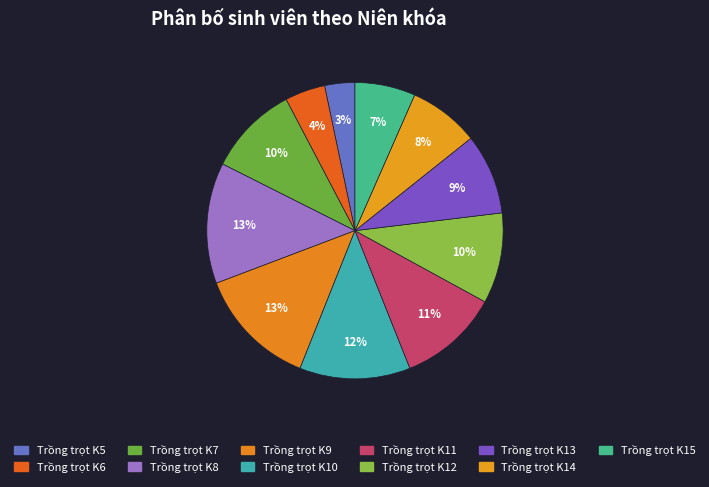

What percentage is the Trồng trọt K13 slice, to the nearest percent?

9%